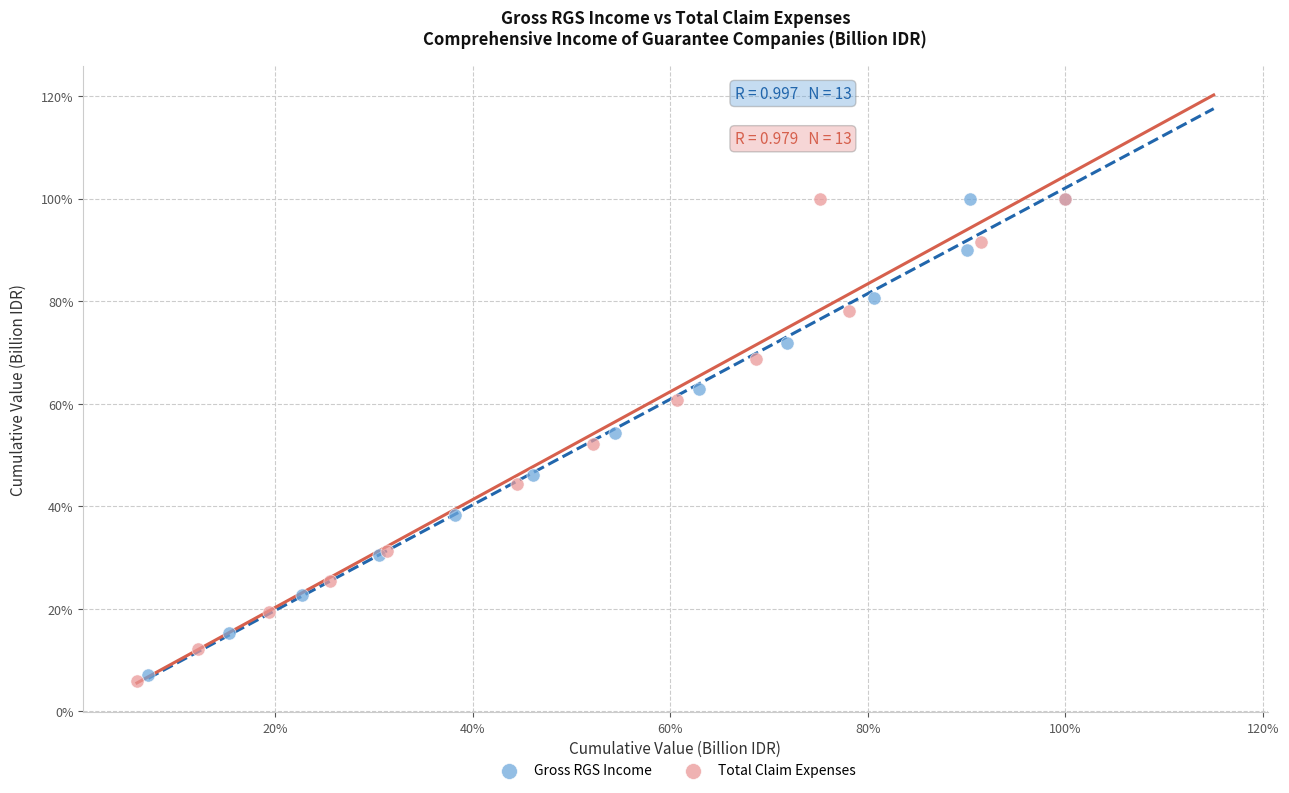

Which series has the largest Y range (max minus min)?

Total Claim Expenses